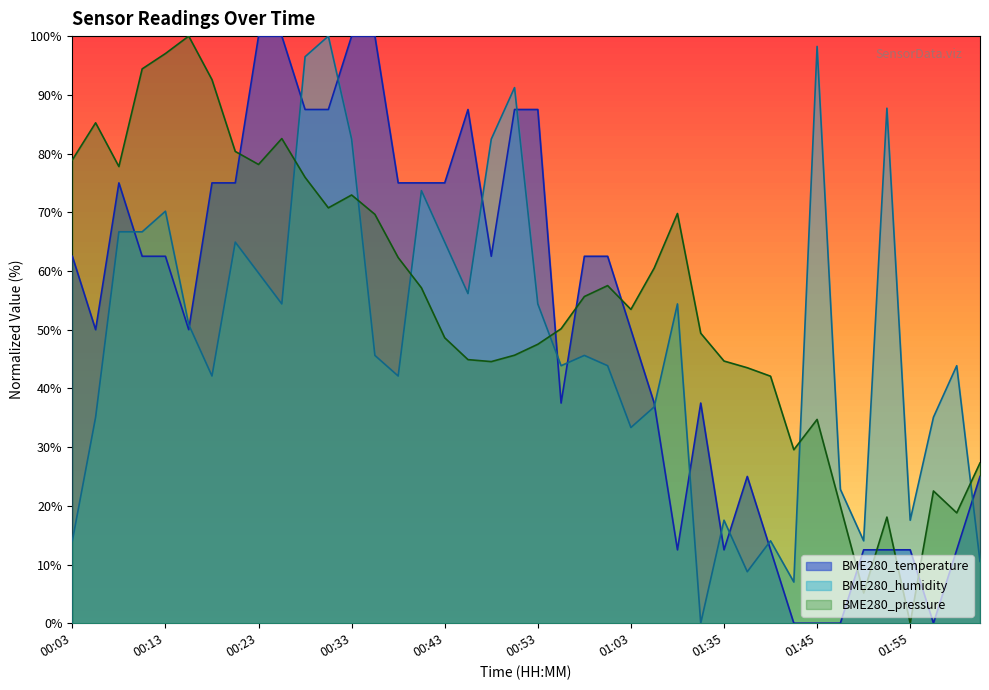

What is the sum of all BME280_temperature values?

2062.5